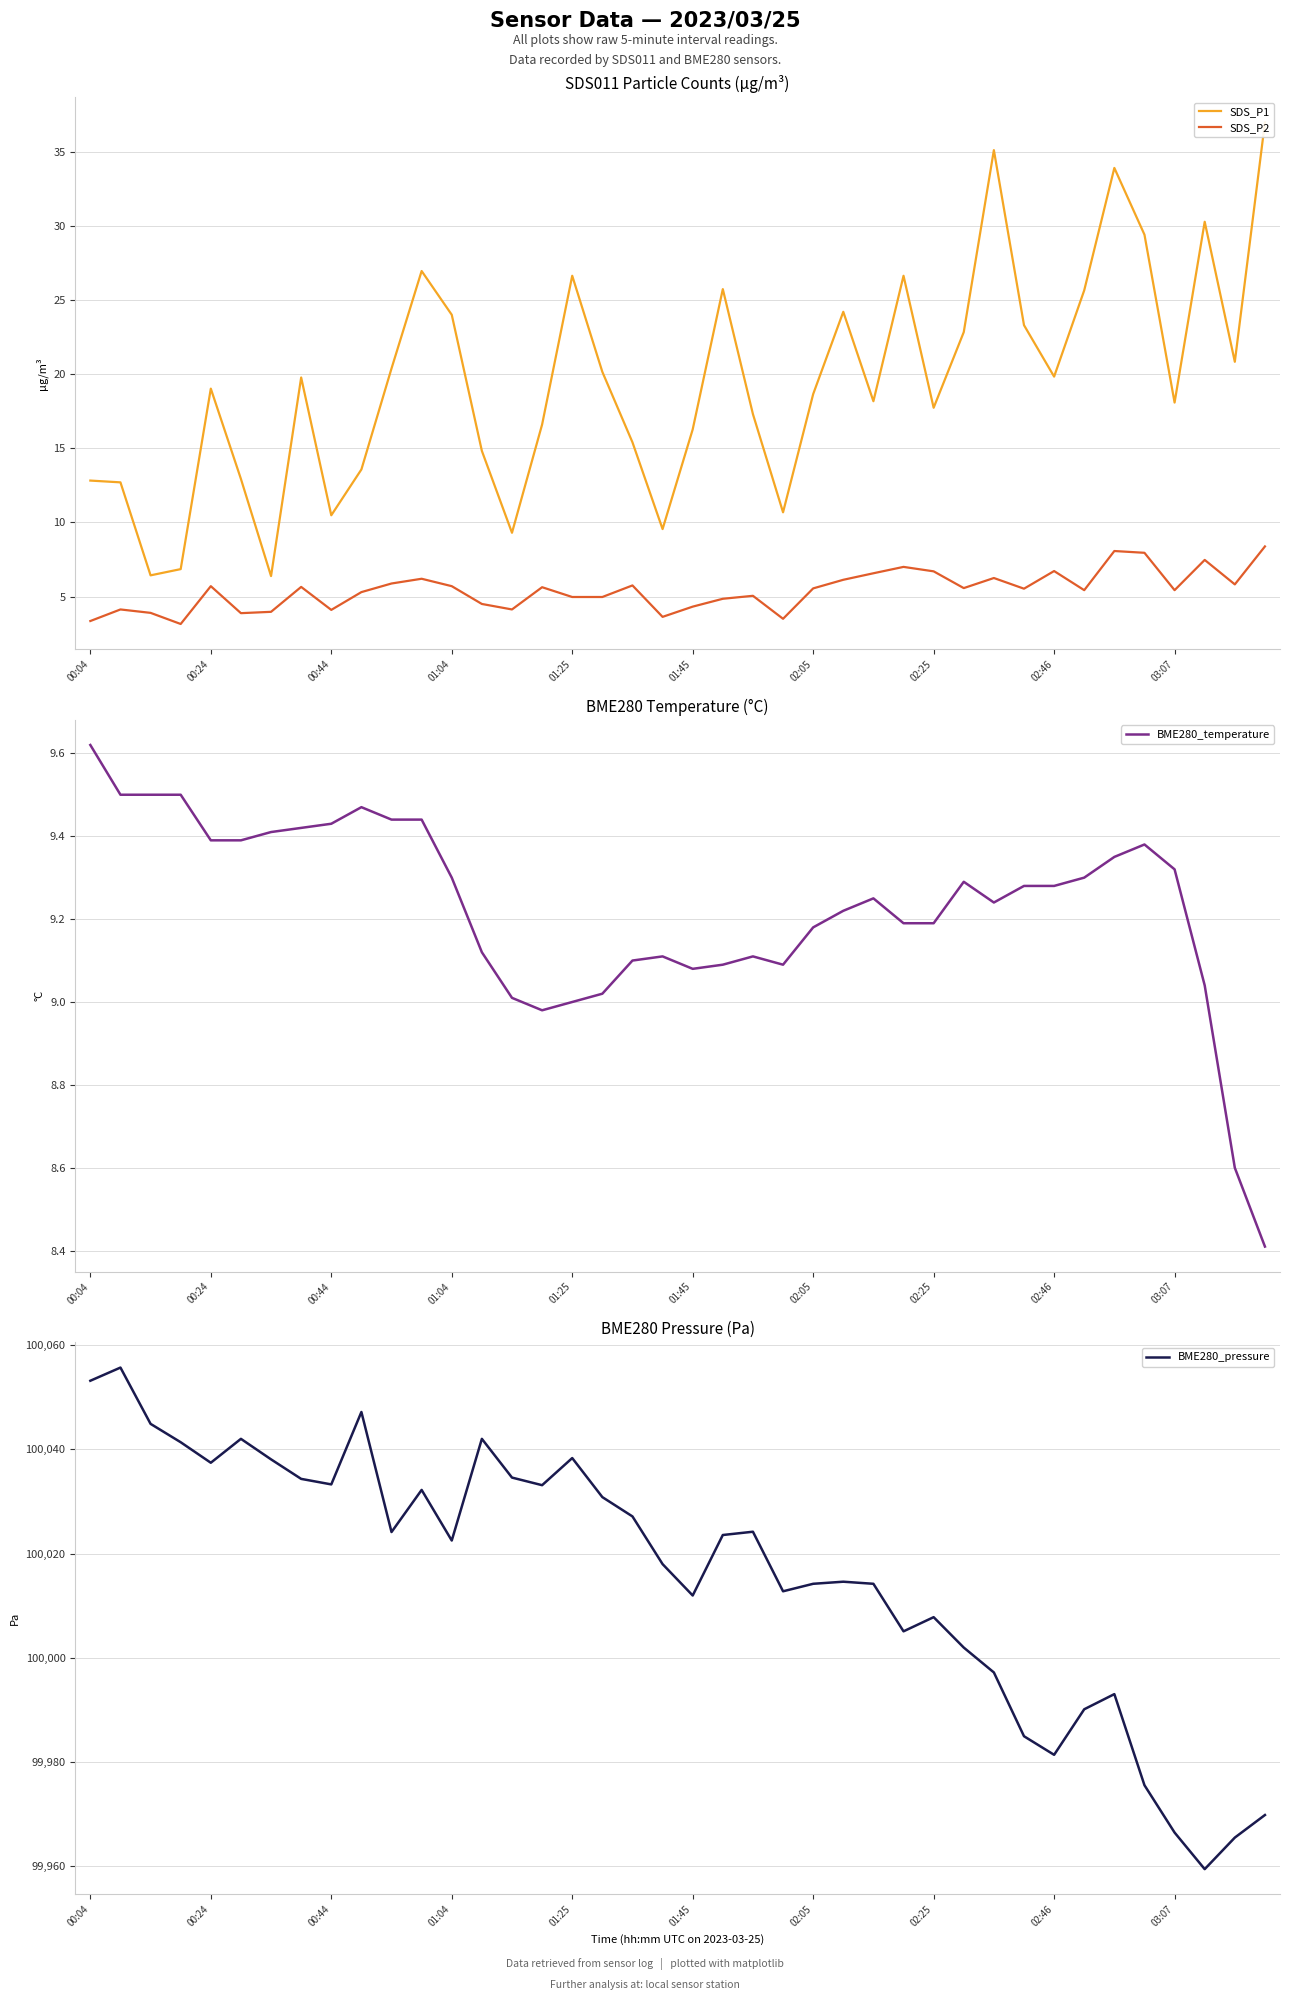

How many data points in BME280_temperature are above 9?

36